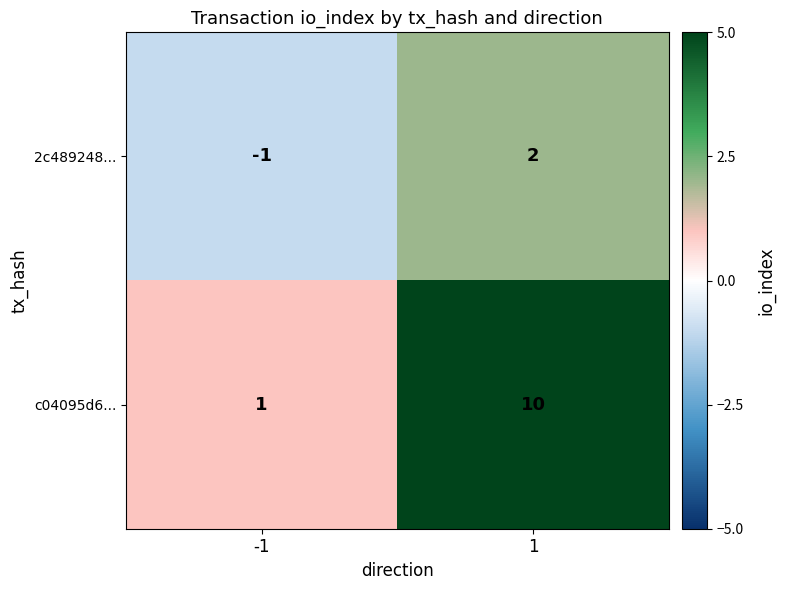

Count the number of data series in this chart.

2